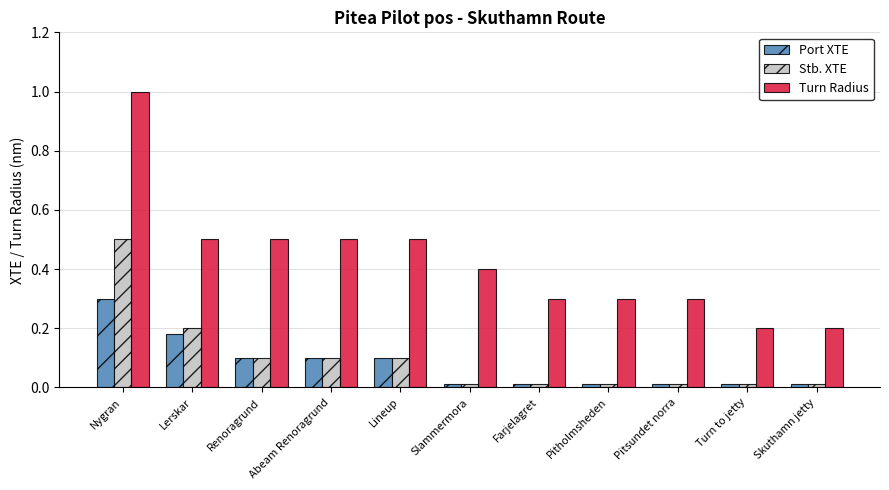

Which series changed the most between Abeam Renoragrund and Pitsundet norra?

Turn Radius